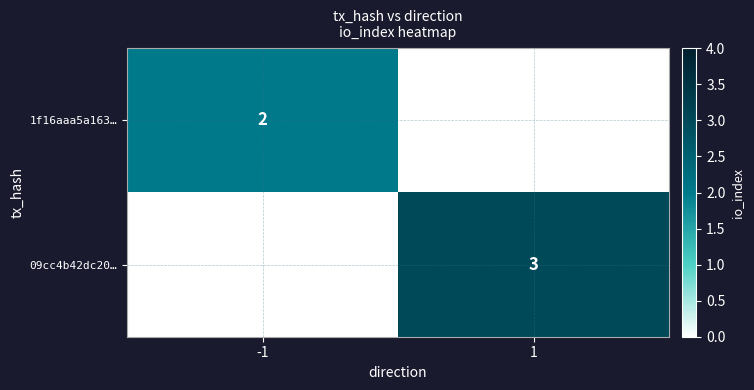

The 09cc4b42dc20… series shows 2 at 1. True or false?

False